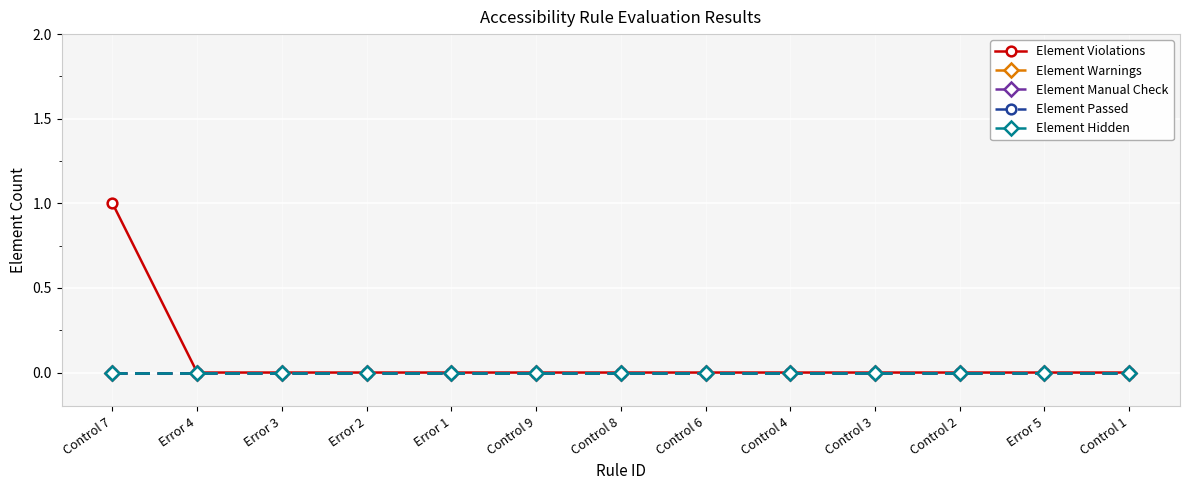

Does the chart display data point markers on the line(s)?

Yes